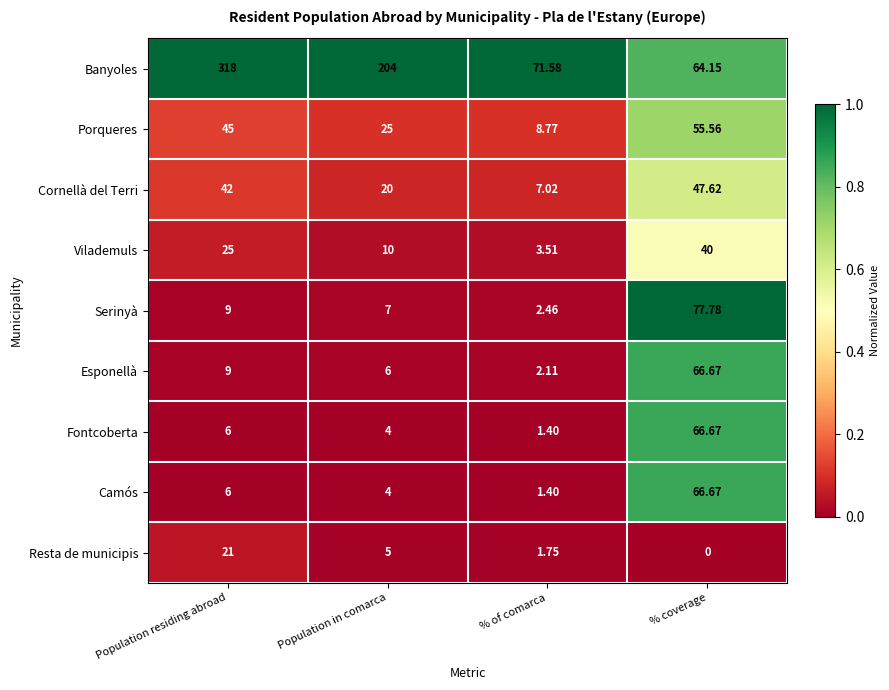

Which series has the widest spread of values?

Banyoles